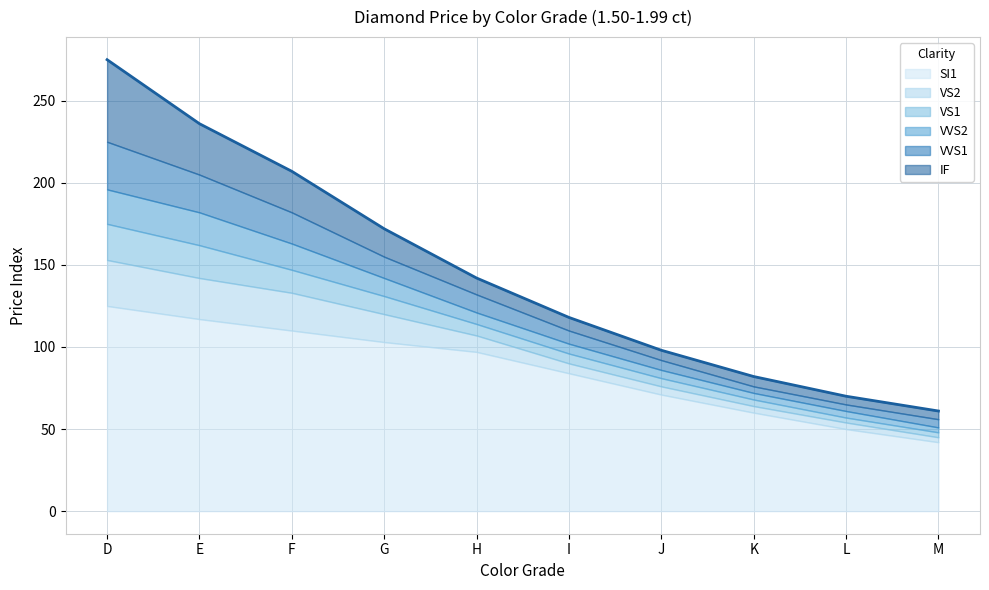

At which category is the sum across all series the highest?

D